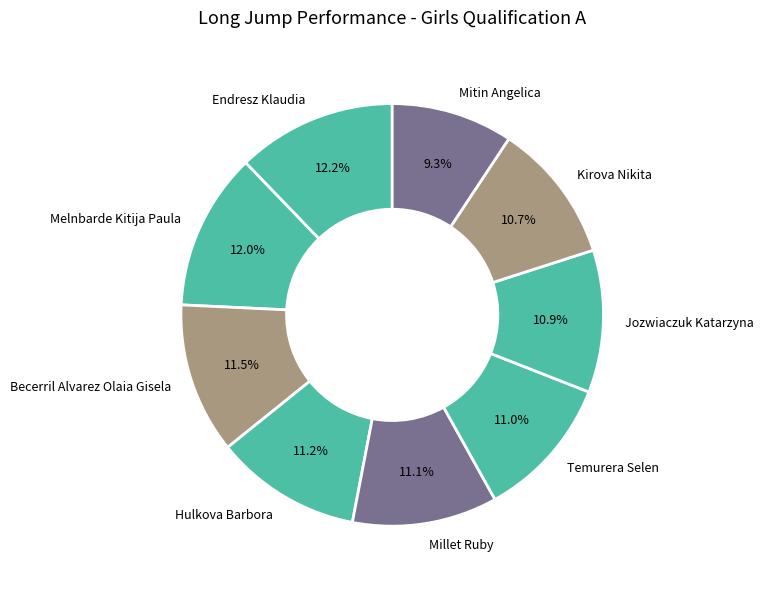

To the nearest percent, what is the combined percentage of Jozwiaczuk Katarzyna and Mitin Angelica?

20%